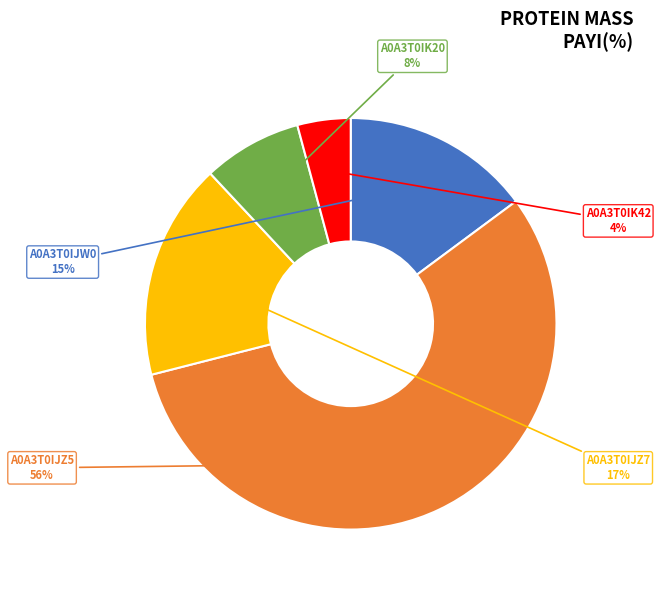

How many segments does this pie chart have?

5